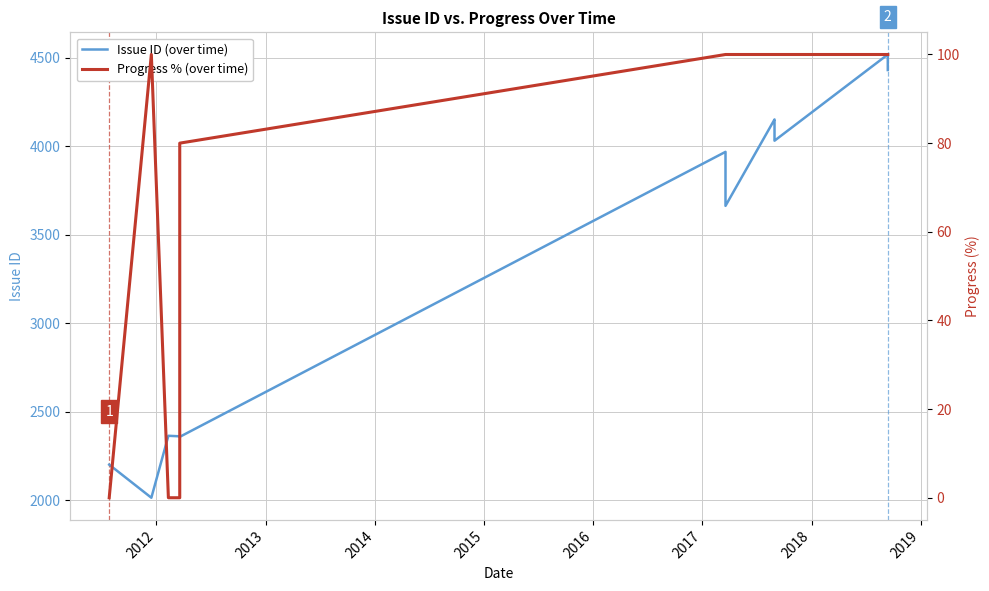

What is the difference between the second highest and minimum values in the Issue ID (over time) series?

2495